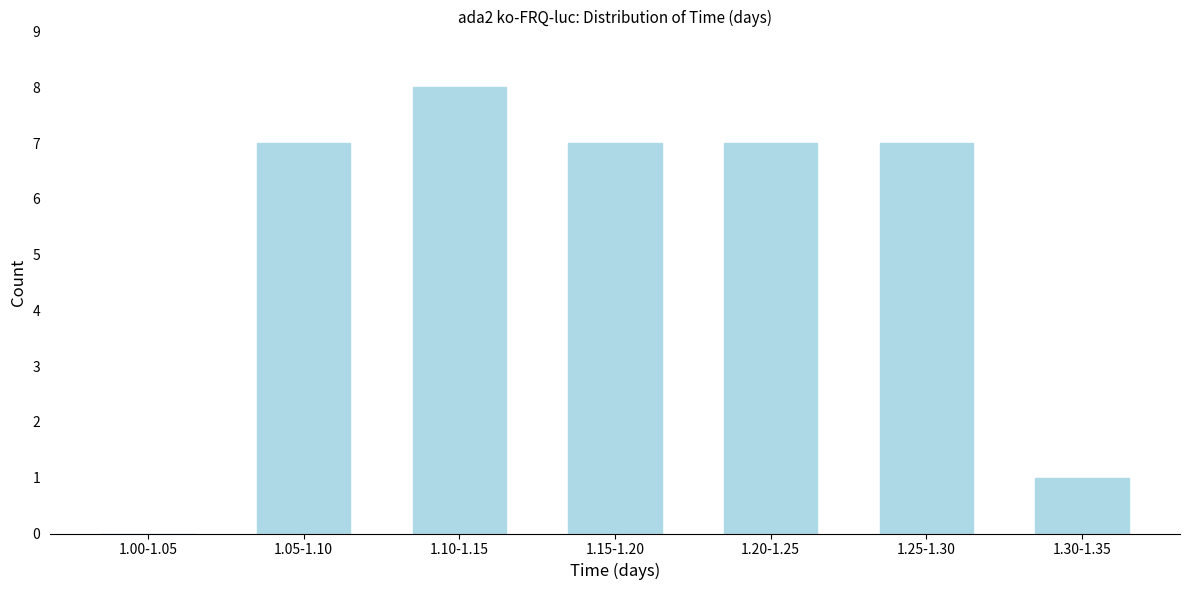

Reading left to right, what are all the values shown in this chart?

1.00-1.05=0	1.05-1.10=7	1.10-1.15=8	1.15-1.20=7	1.20-1.25=7	1.25-1.30=7	1.30-1.35=1